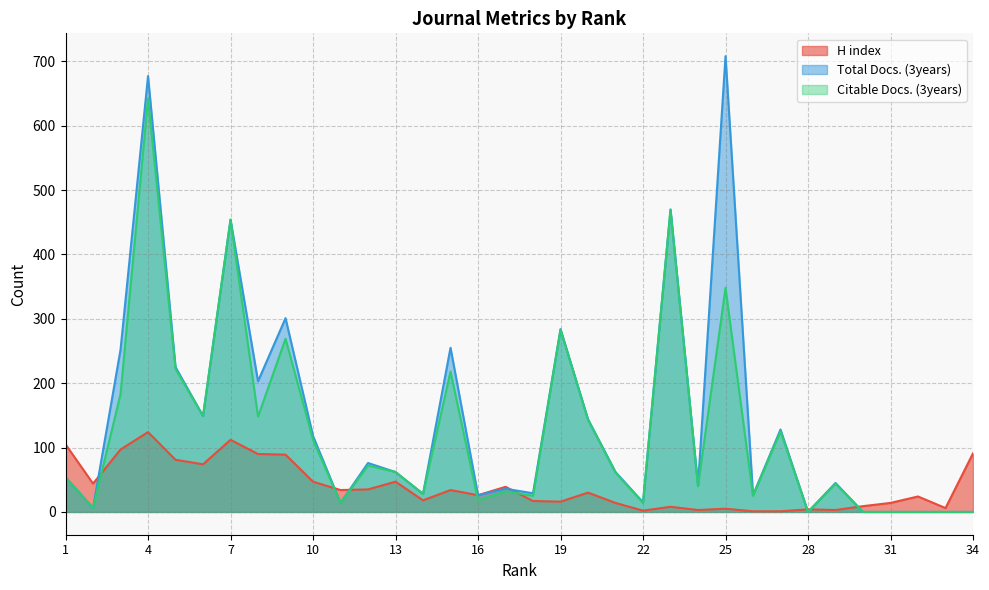

True or false: Total Docs. (3years) has a value of 356 at 32.

False